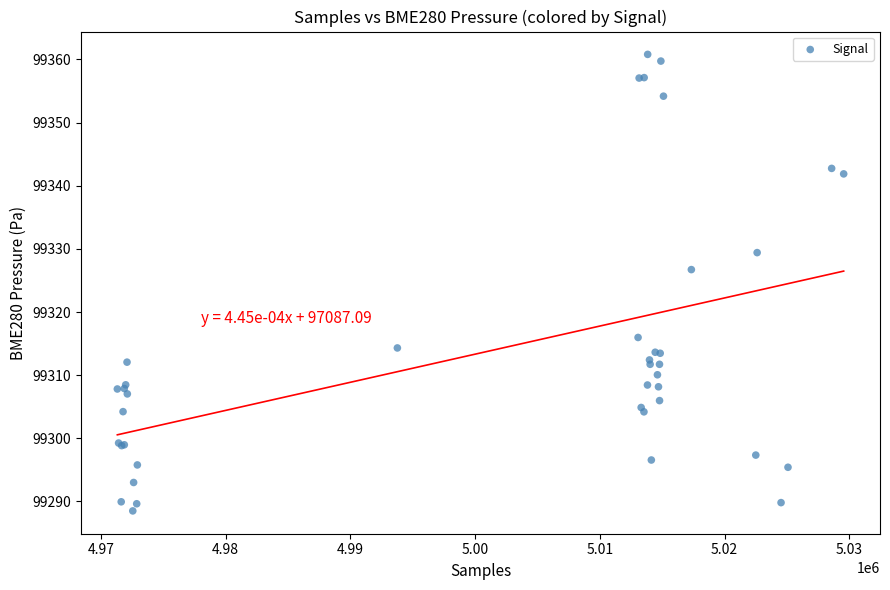

What Y value in the scatter plot is closest to 99324?

99326.7